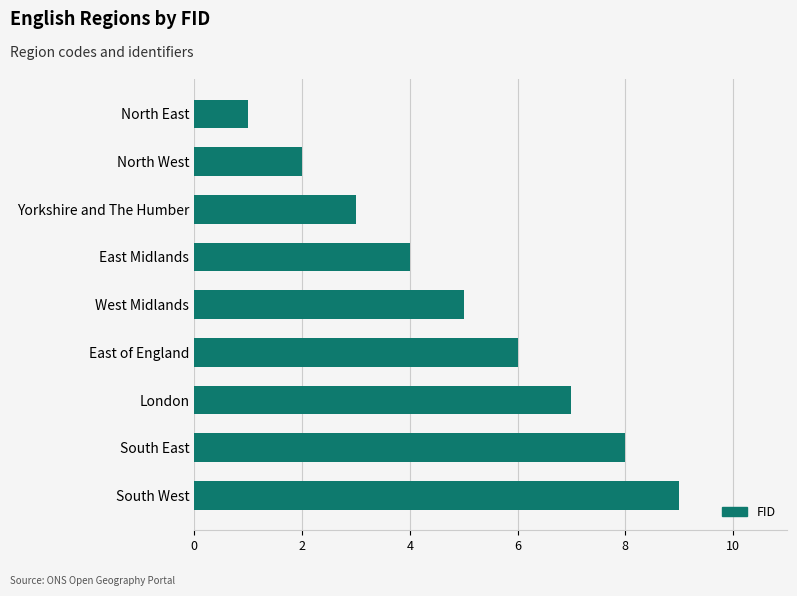

Reading bottom to top, list all the values displayed in this chart.

South West=9	South East=8	London=7	East of England=6	West Midlands=5	East Midlands=4	Yorkshire and The Humber=3	North West=2	North East=1